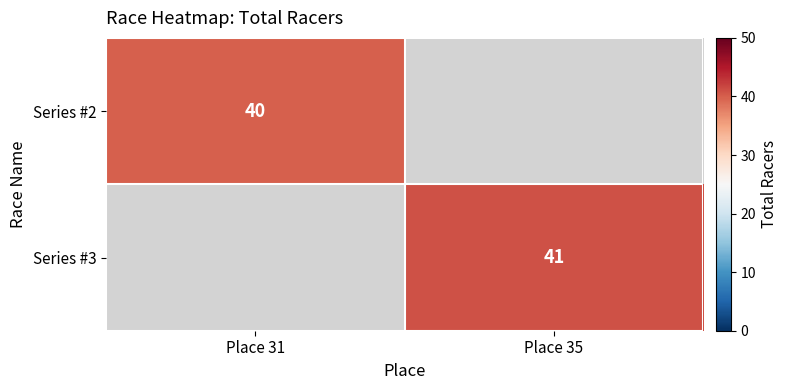

How many data points does each series have?

2